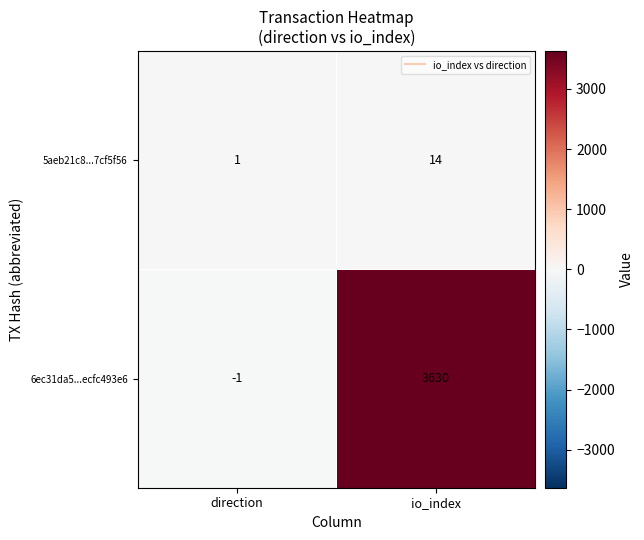

What is the sum of the 6ec31da5...ecfc493e6 values at direction and io_index?

3629